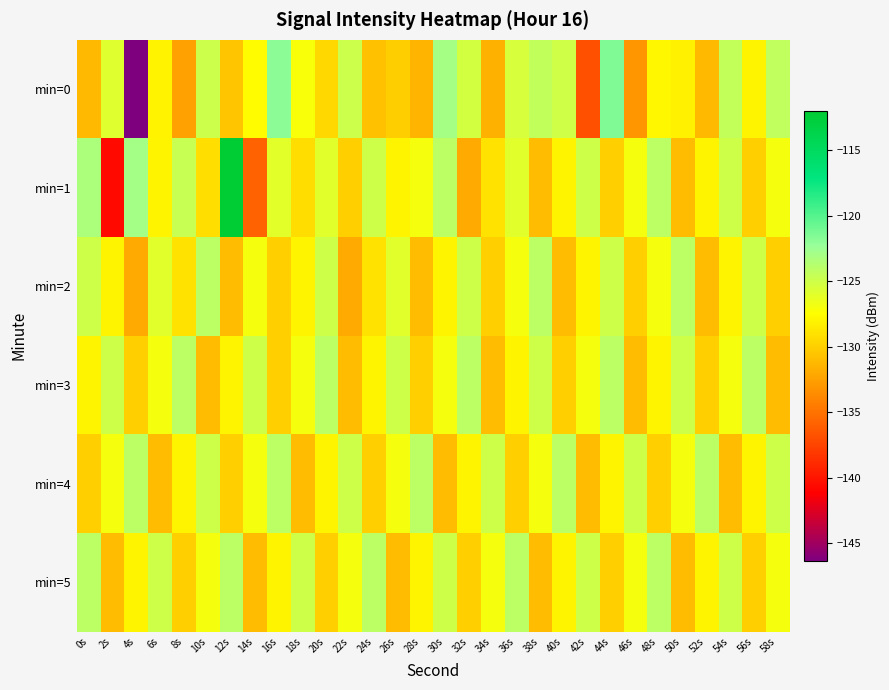

Reading right to left, what are all the values shown in this chart?

min=0: 58s=-124.3	56s=-128.0	54s=-124.4	52s=-131.1	50s=-128.2	48s=-127.8	46s=-133.1	44s=-121.5	42s=-136.8	40s=-125.0	38s=-124.4	36s=-125.5	34s=-131.6	32s=-125.3	30s=-123.0	28s=-131.4	26s=-130.1	24s=-130.7	22s=-124.9	20s=-129.5	18s=-127.1	16s=-121.9	14s=-127.6	12s=-130.4	10s=-124.9	8s=-132.5	6s=-128.1	4s=-146.3	2s=-125.9	0s=-131.2
min=1: 58s=-127.0	56s=-130.0	54s=-125.0	52s=-128.0	50s=-131.0	48s=-124.0	46s=-127.0	44s=-130.0	42s=-125.0	40s=-128.0	38s=-131.0	36s=-126.0	34s=-129.0	32s=-132.0	30s=-124.0	28s=-127.0	26s=-128.0	24s=-125.0	22s=-130.0	20s=-126.0	18s=-129.2	16s=-126.0	14s=-135.8	12s=-112.0	10s=-129.2	8s=-124.6	6s=-128.0	4s=-122.9	2s=-140.7	0s=-123.3
min=2: 58s=-130.0	56s=-125.0	54s=-128.0	52s=-131.0	50s=-124.0	48s=-127.0	46s=-130.0	44s=-125.0	42s=-128.0	40s=-131.0	38s=-124.0	36s=-127.0	34s=-130.0	32s=-125.0	30s=-128.0	28s=-131.0	26s=-126.0	24s=-129.0	22s=-132.0	20s=-125.0	18s=-128.0	16s=-130.0	14s=-127.0	12s=-131.0	10s=-124.0	8s=-129.0	6s=-126.0	4s=-132.0	2s=-128.0	0s=-125.0
min=3: 58s=-131.0	56s=-124.0	54s=-127.0	52s=-130.0	50s=-125.0	48s=-128.0	46s=-131.0	44s=-124.0	42s=-127.0	40s=-130.0	38s=-125.0	36s=-128.0	34s=-131.0	32s=-124.0	30s=-127.0	28s=-130.0	26s=-125.0	24s=-128.0	22s=-131.0	20s=-124.0	18s=-127.0	16s=-130.0	14s=-125.0	12s=-128.0	10s=-131.0	8s=-124.0	6s=-127.0	4s=-130.0	2s=-125.0	0s=-128.0
min=4: 58s=-125.0	56s=-128.0	54s=-131.0	52s=-124.0	50s=-127.0	48s=-130.0	46s=-125.0	44s=-128.0	42s=-131.0	40s=-124.0	38s=-127.0	36s=-130.0	34s=-125.0	32s=-128.0	30s=-131.0	28s=-124.0	26s=-127.0	24s=-130.0	22s=-125.0	20s=-128.0	18s=-131.0	16s=-124.0	14s=-127.0	12s=-130.0	10s=-125.0	8s=-128.0	6s=-131.0	4s=-124.0	2s=-127.0	0s=-130.0
min=5: 58s=-127.0	56s=-130.0	54s=-125.0	52s=-128.0	50s=-131.0	48s=-124.0	46s=-127.0	44s=-130.0	42s=-125.0	40s=-128.0	38s=-131.0	36s=-124.0	34s=-127.0	32s=-130.0	30s=-125.0	28s=-128.0	26s=-131.0	24s=-124.0	22s=-127.0	20s=-130.0	18s=-125.0	16s=-128.0	14s=-131.0	12s=-124.0	10s=-127.0	8s=-130.0	6s=-125.0	4s=-128.0	2s=-131.0	0s=-124.0